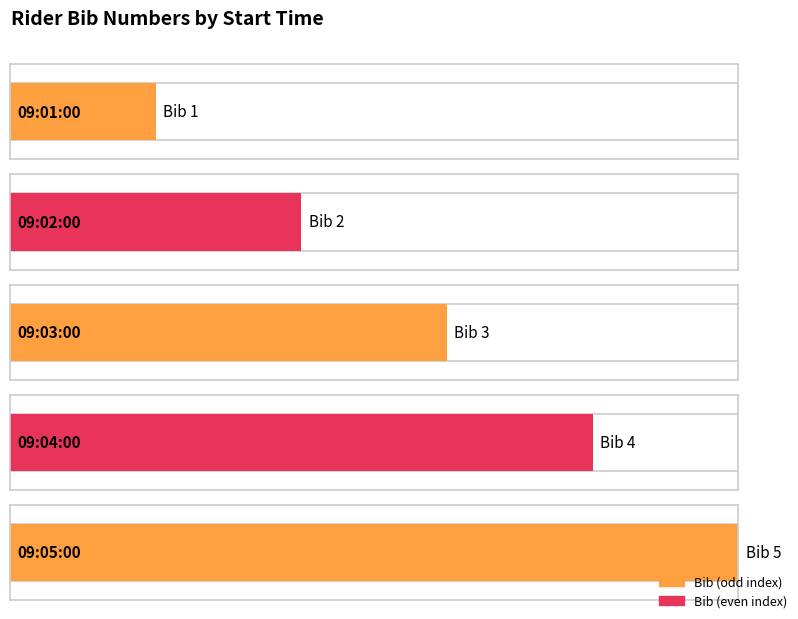

What is the value of the 4th bar from the left?

4